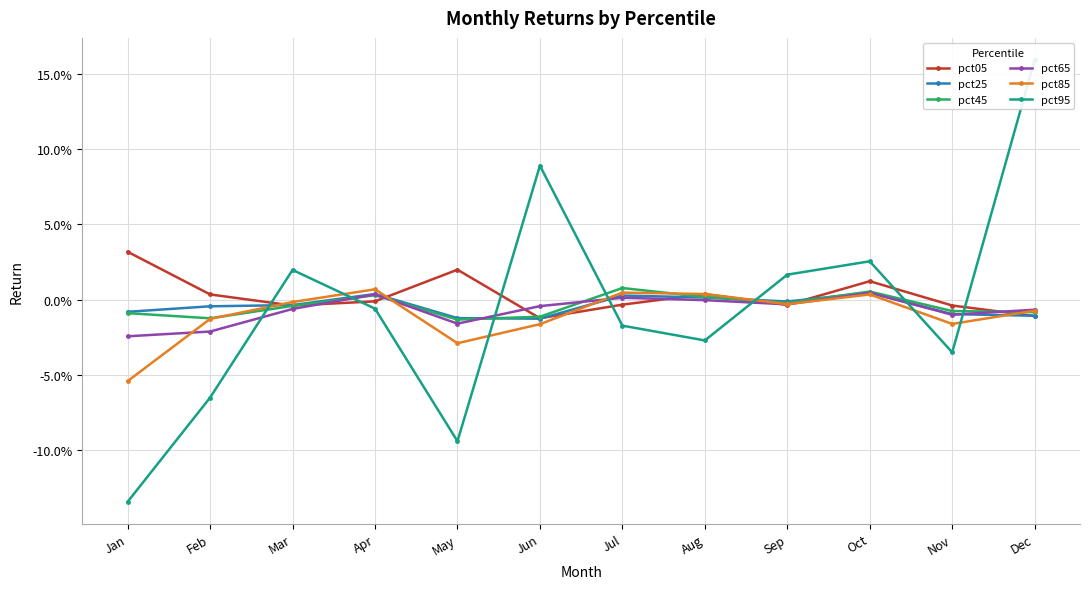

How many values in the pct85 series are below 0?

8